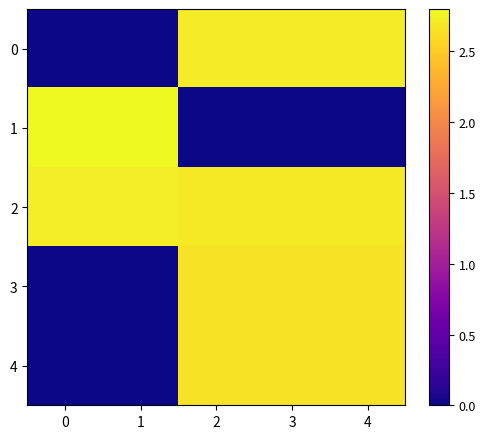

At how many categories does at least one series exceed 2?

5